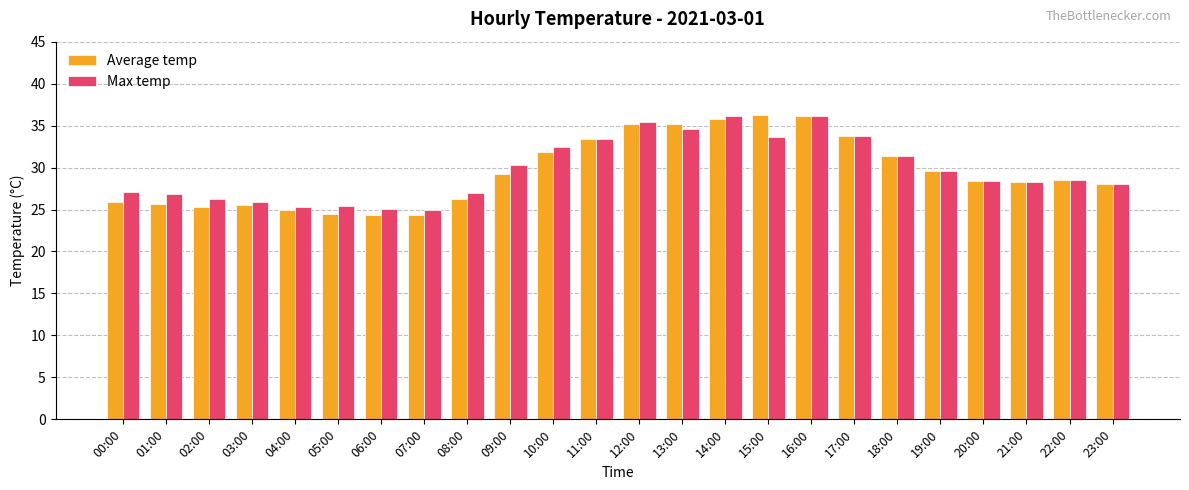

Where is Average temp nearest to the value 30?

19:00